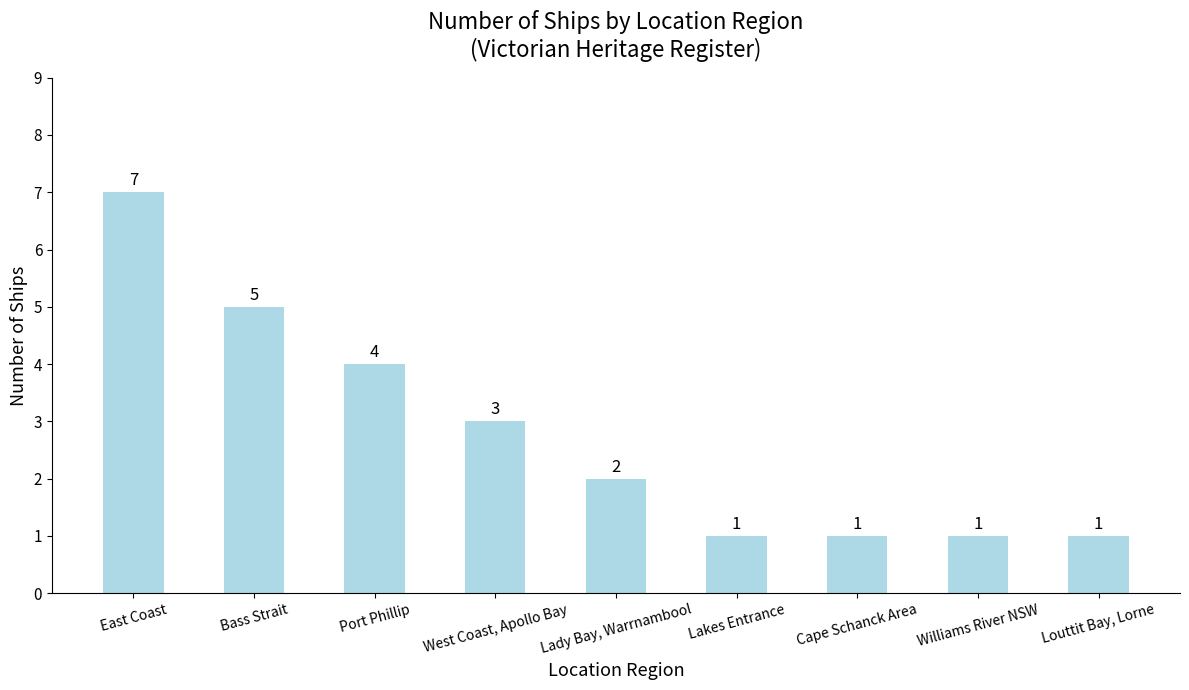

Is it true that the value at East Coast is 7?

True